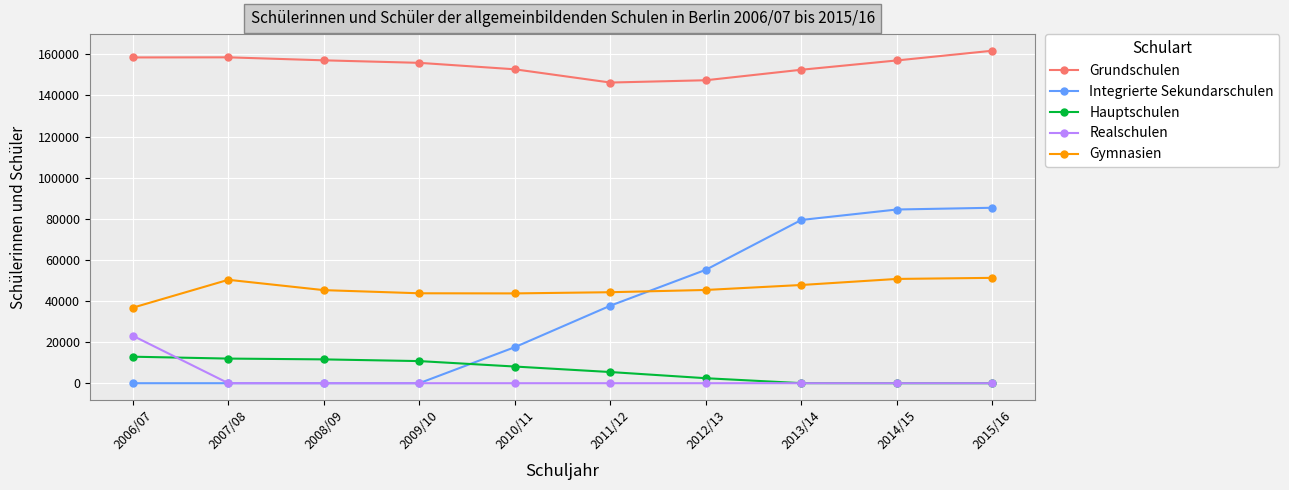

The Hauptschulen series shows 10757 at 2009/10. True or false?

True